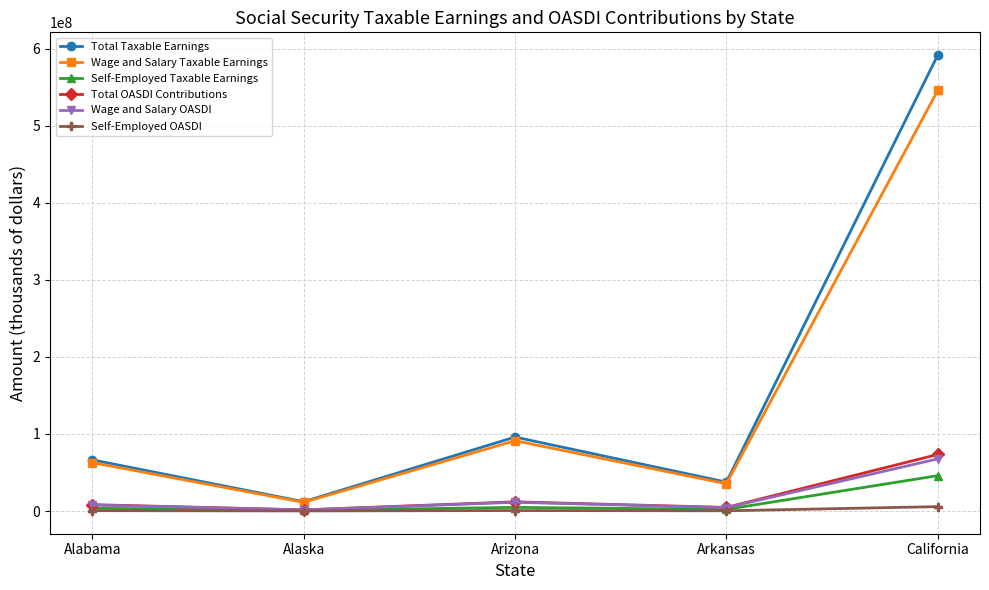

Count the number of data series in this chart.

6